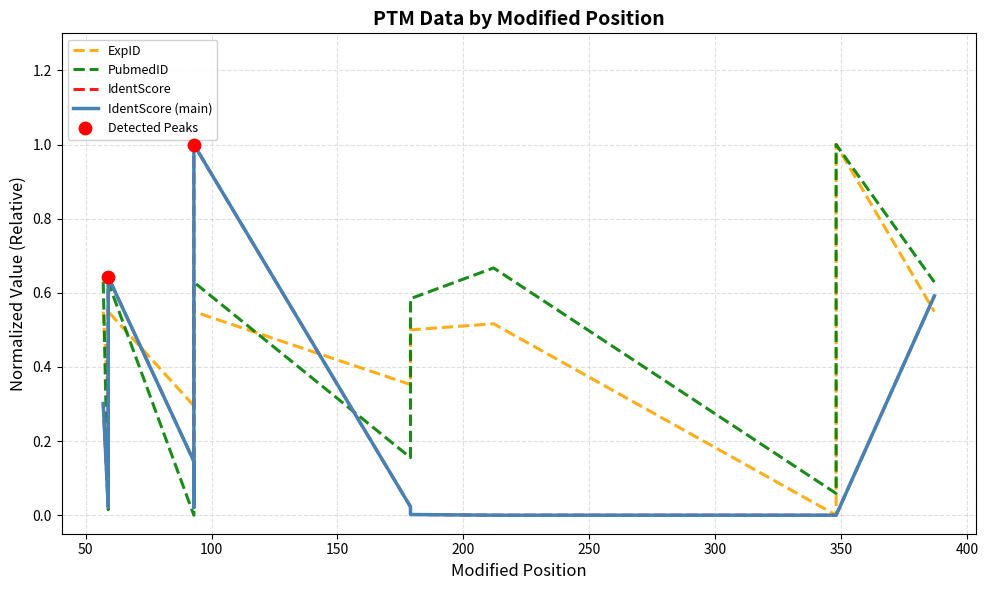

Which series has the largest total across all categories?

ExpID